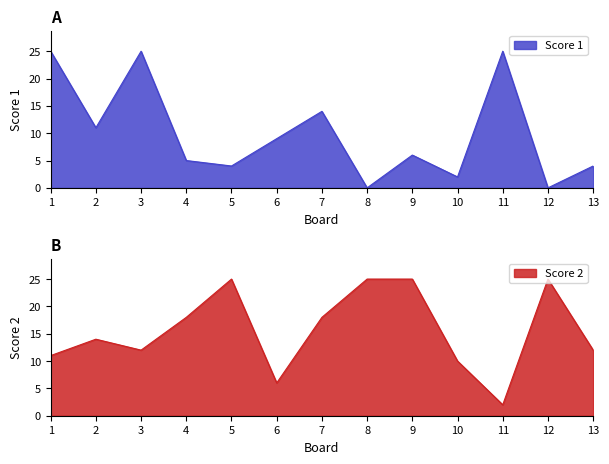

Rank the series at 2 from highest to lowest value.

Score 2, Score 1